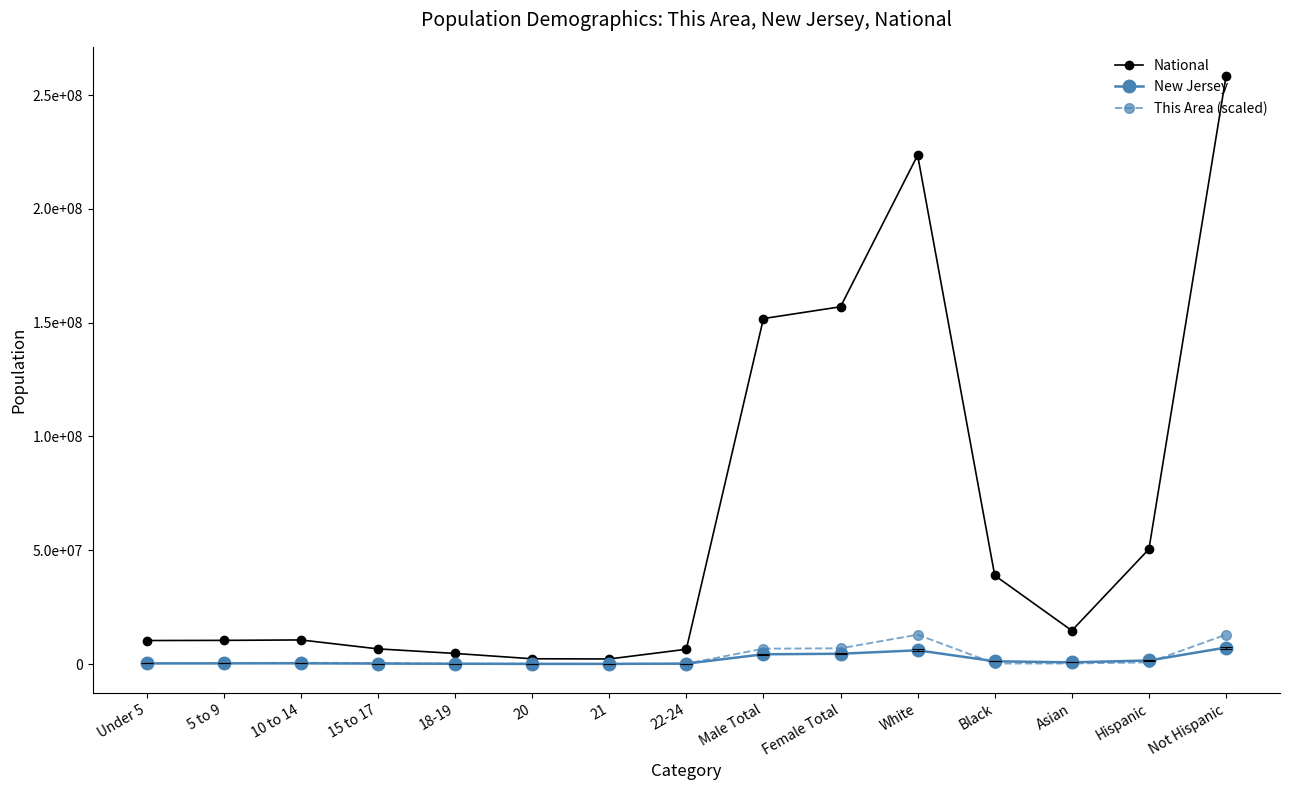

What is the average value of the National series?

63216978.7